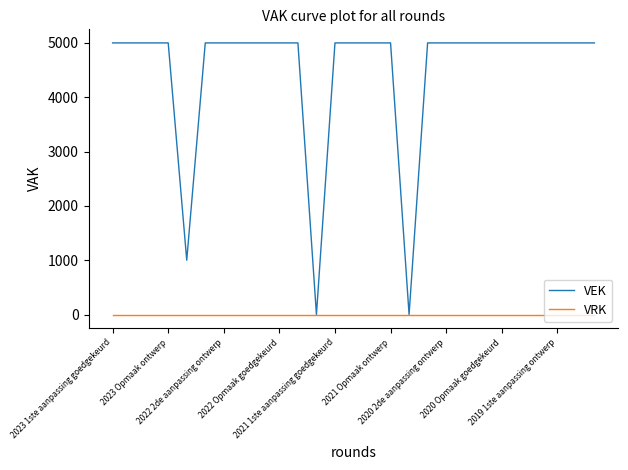

List the series in order of their peak value, highest first.

VEK, VRK